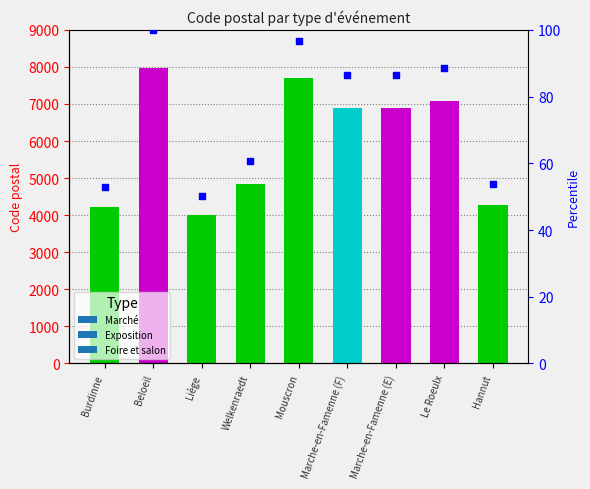

What is the change in value from Welkenraedt to Hannut?

-7.0